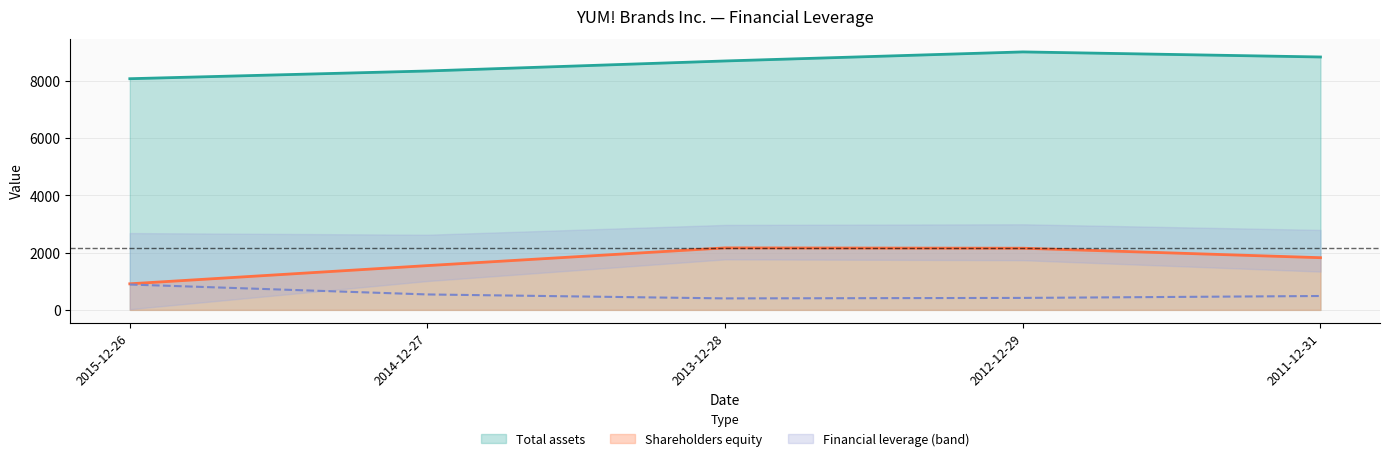

What is the difference between the Financial leverage values at 2011-12-31 and 2013-12-28?

84.0